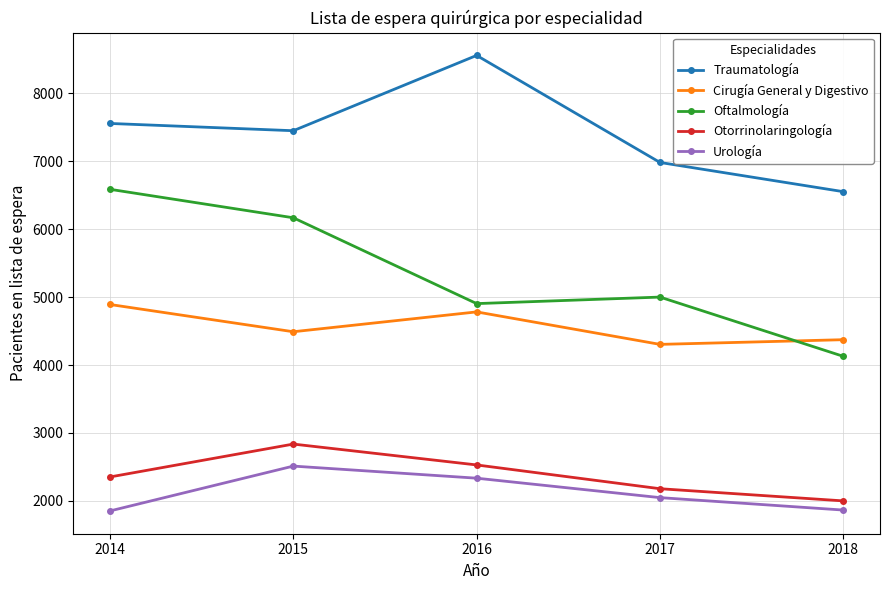

What is the minimum value shown in the chart?

1853